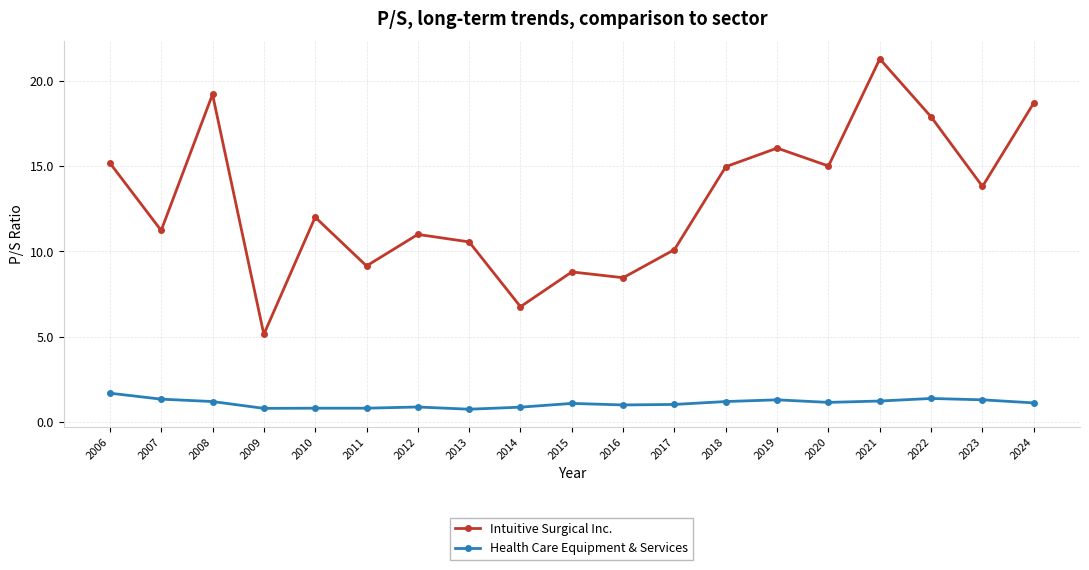

Where is the first local maximum for Intuitive Surgical Inc.?

2008